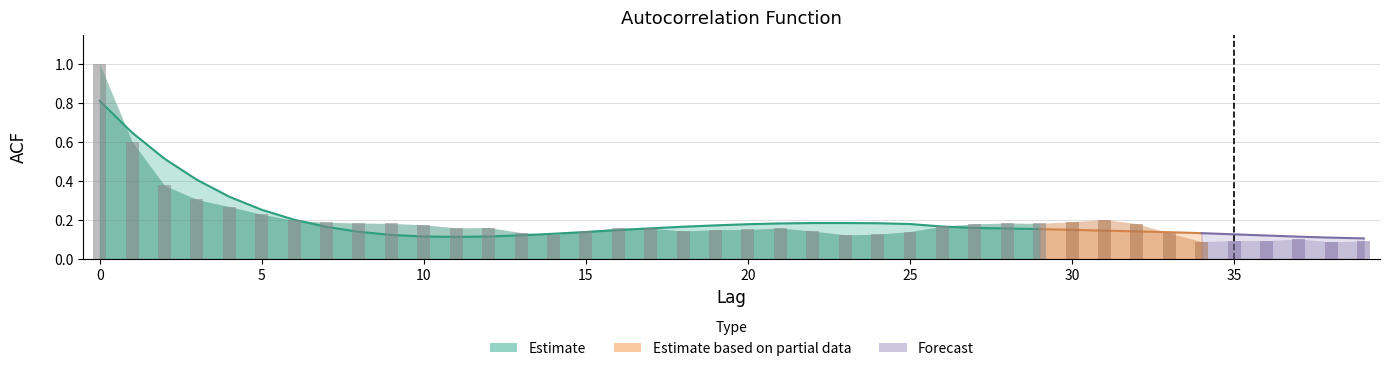

The chart shows a value of 0.6 at 3. True or false?

False